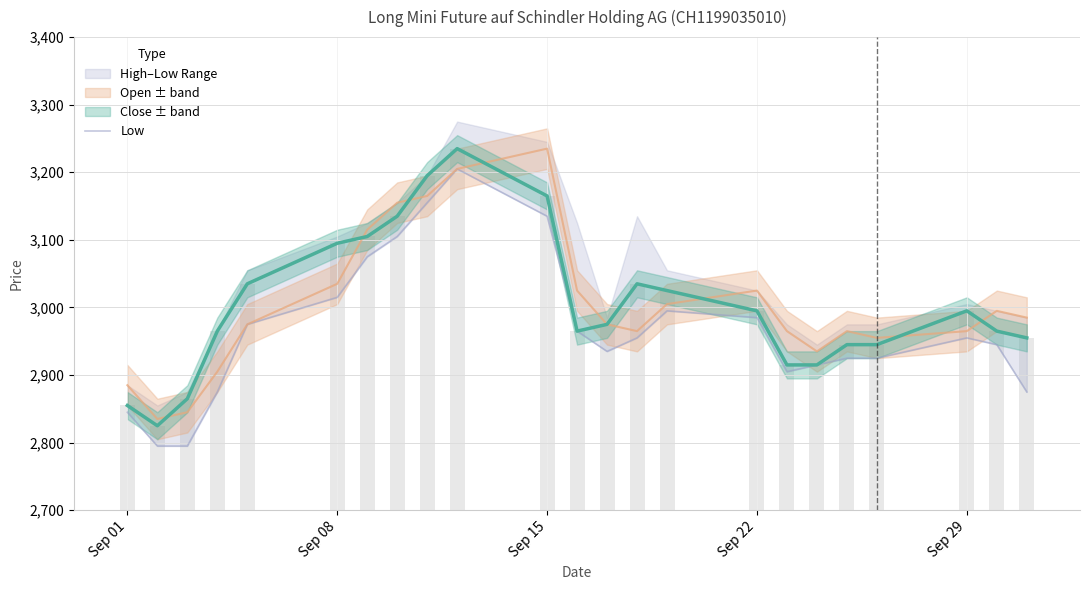

The value at Sep 22 is 1268. True or false?

False